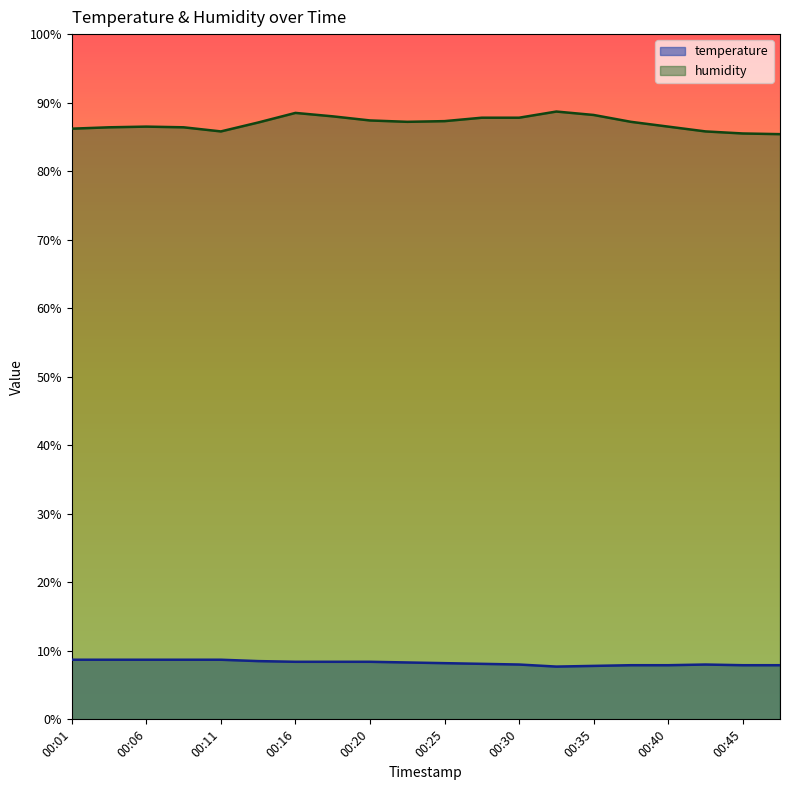

How many interior local valleys does the humidity series have?

2